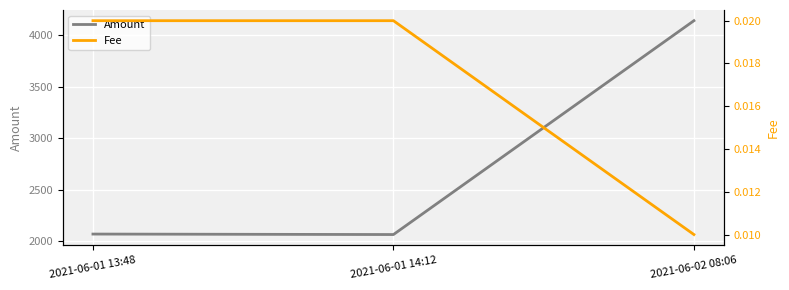

What is the maximum value for Amount?

4137.4